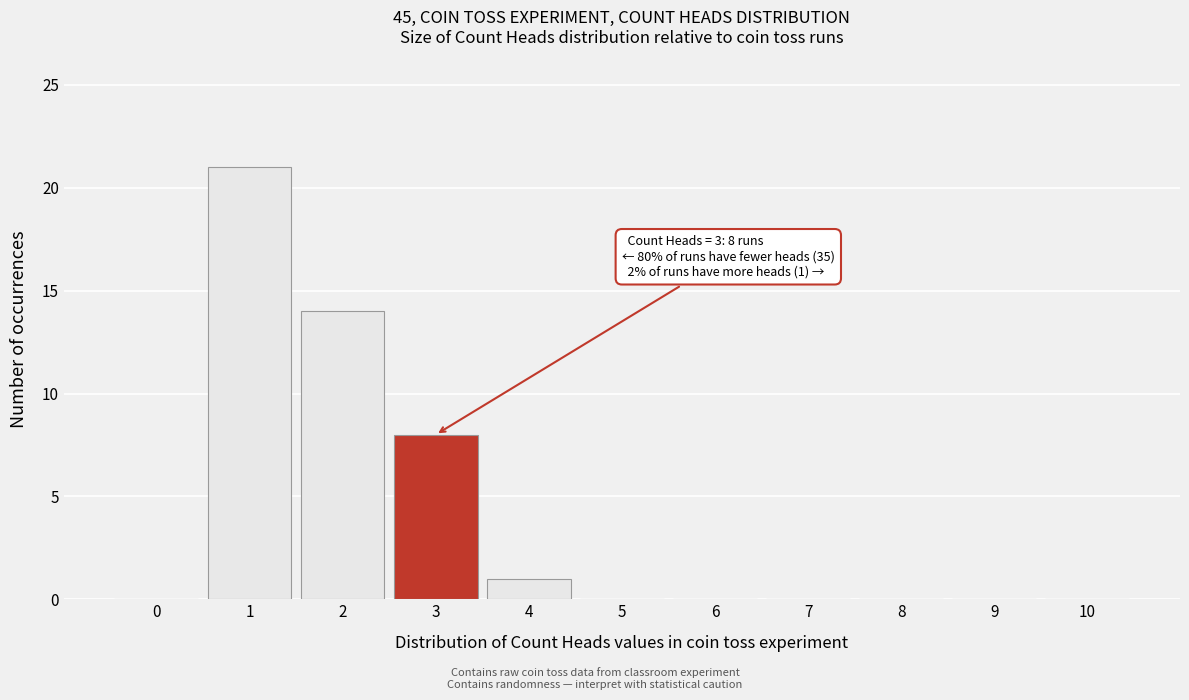

Reading left to right, extract all data points from this chart.

0=0	1=21	2=14	3=8	4=1	5=0	6=0	7=0	8=0	9=0	10=0